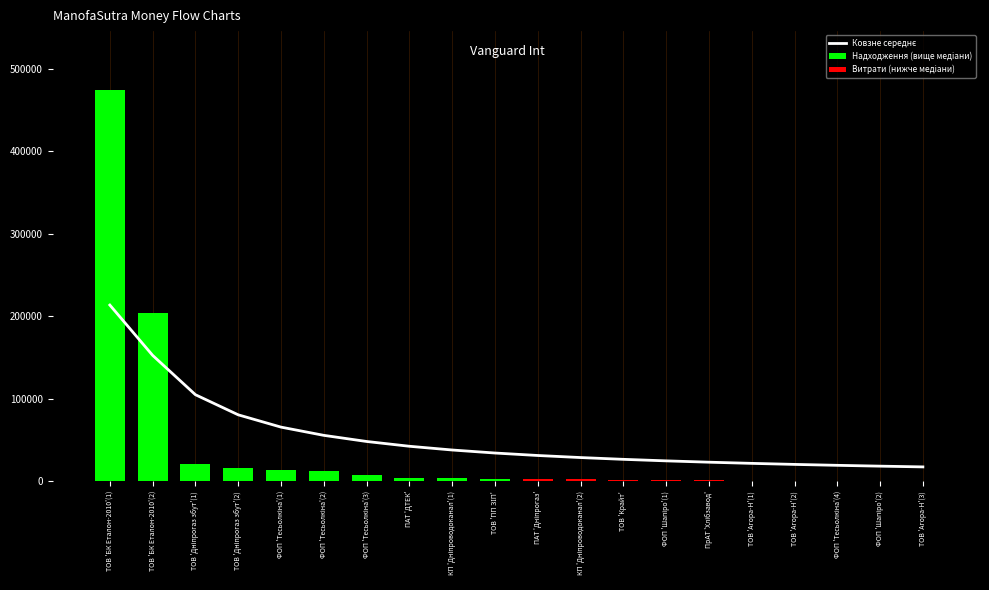

List the series in order of their peak value, highest first.

Надходження (вище медіани), Ковзне середнє, Витрати (нижче медіани)